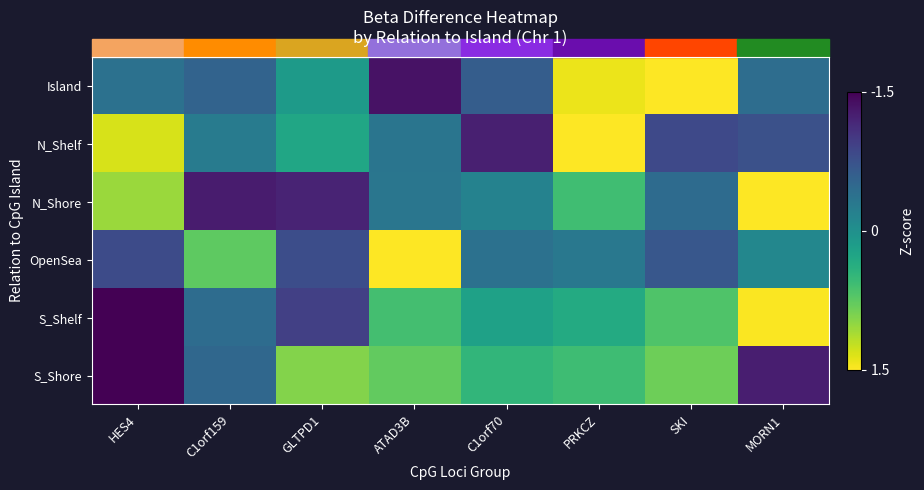

At how many categories does at least one series exceed 0?

8